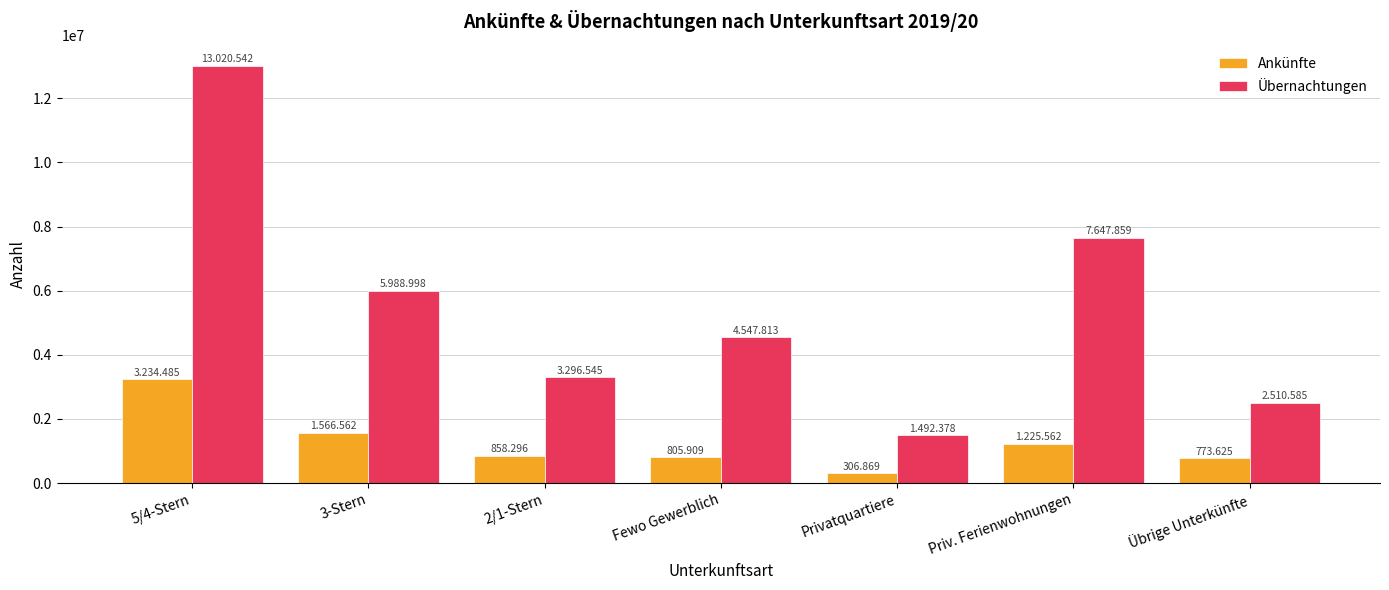

True or false: Übernachtungen has a value of 2510585 at Übrige Unterkünfte.

True